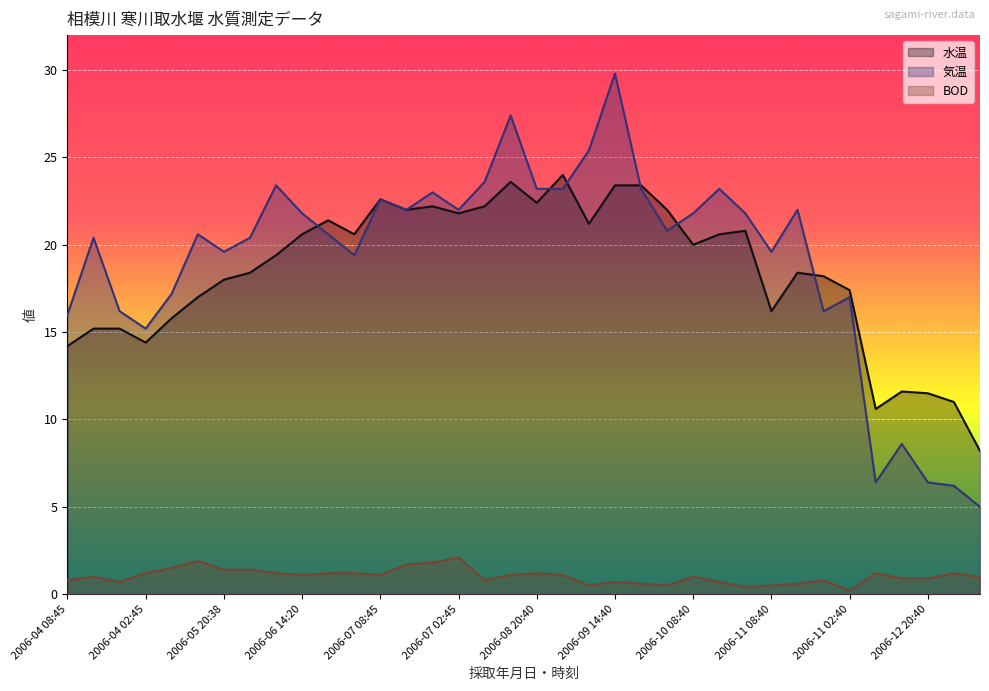

Rank the series by their maximum value, from lowest to highest.

BOD, 水温, 気温